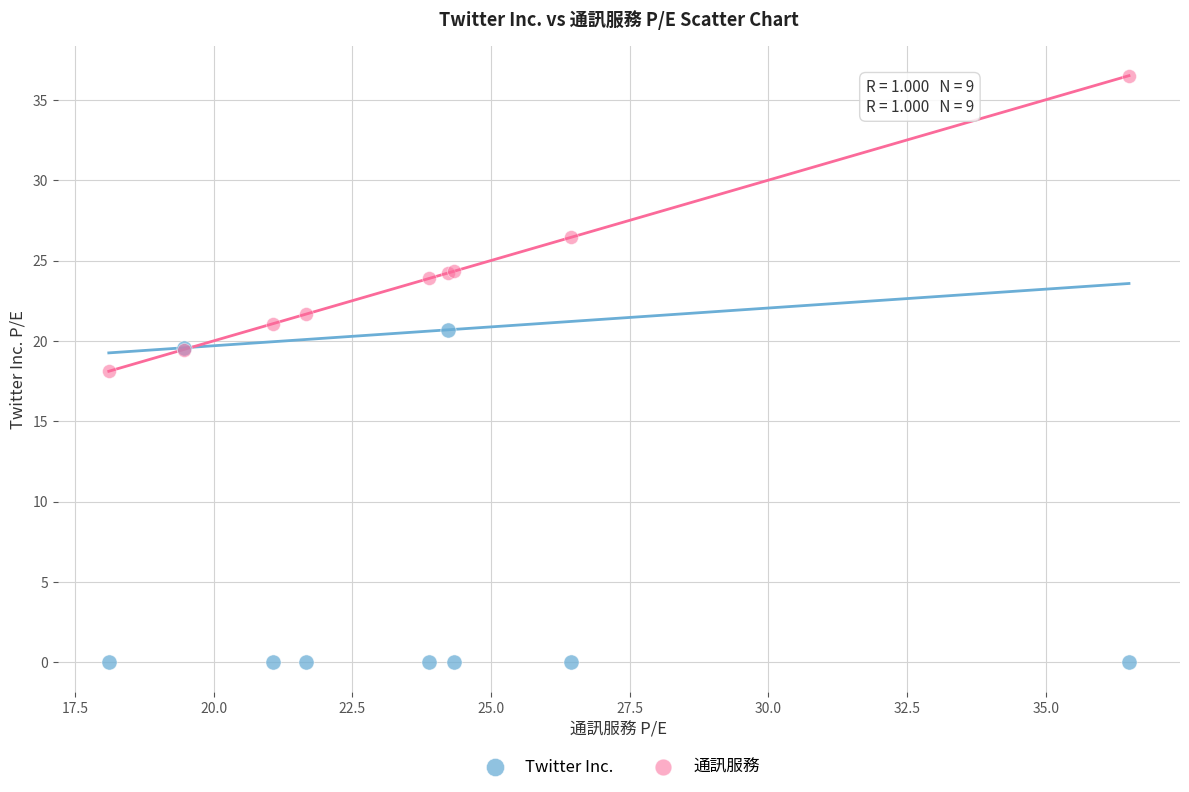

In the Twitter Inc. series, what Y value is closest to 10?

19.6